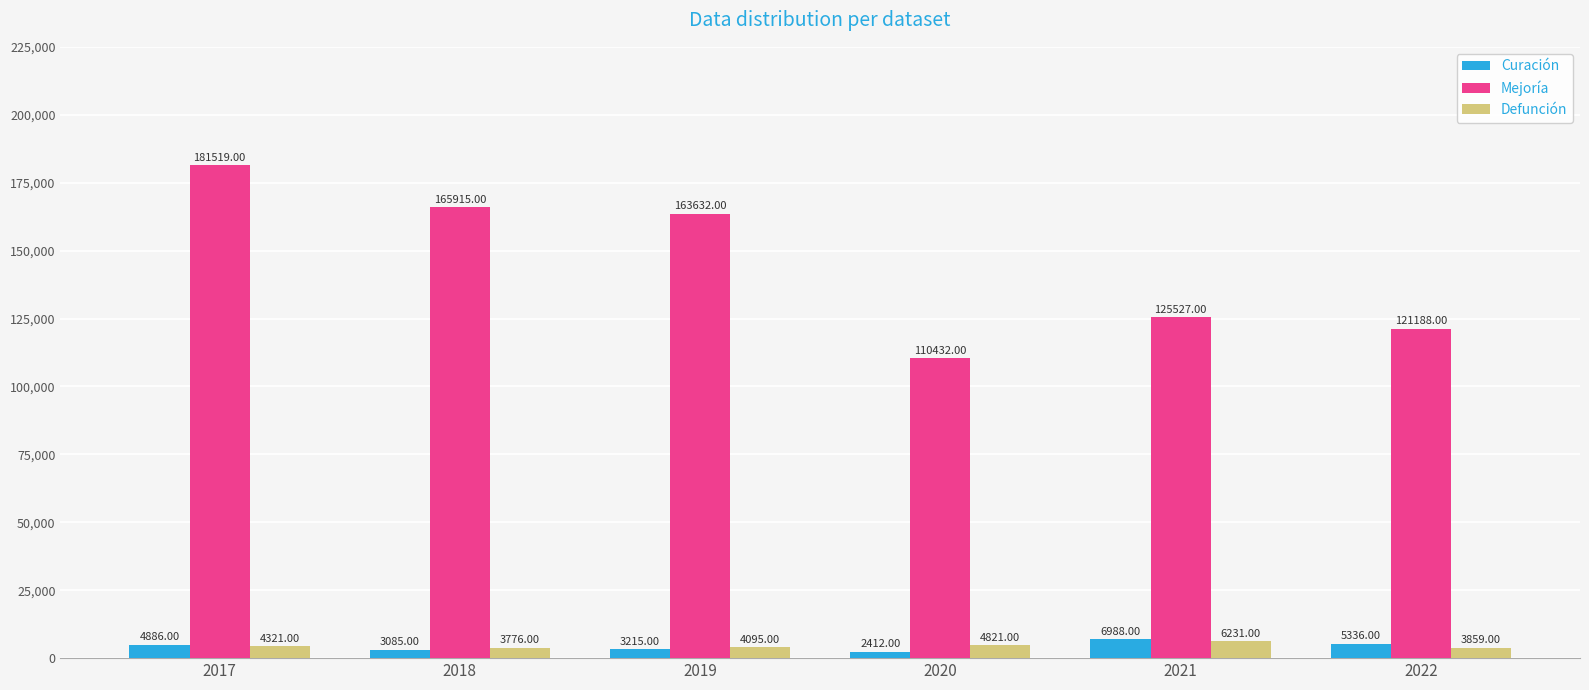

Does the chart contain any negative values?

No